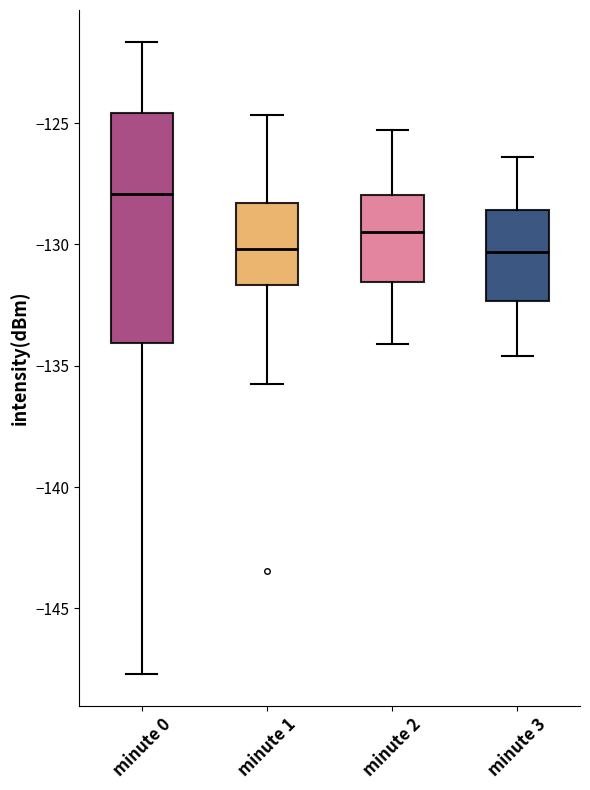

Comparing the boxes themselves (not the whiskers), which one is the tallest?

minute 0